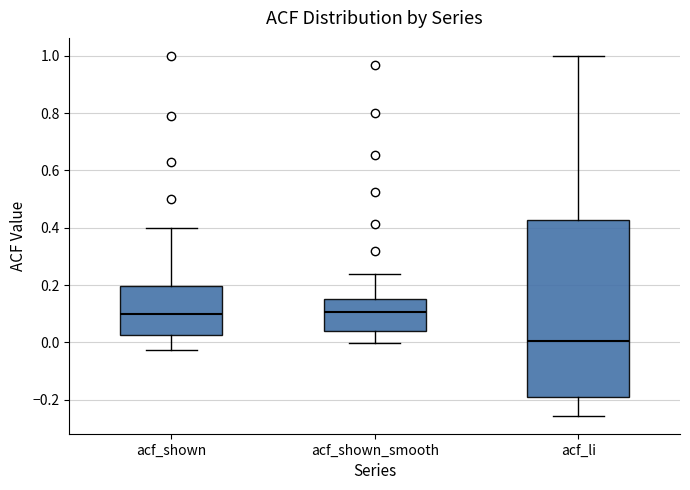

Which box is the tallest, from its lower edge to its upper edge?

acf_li